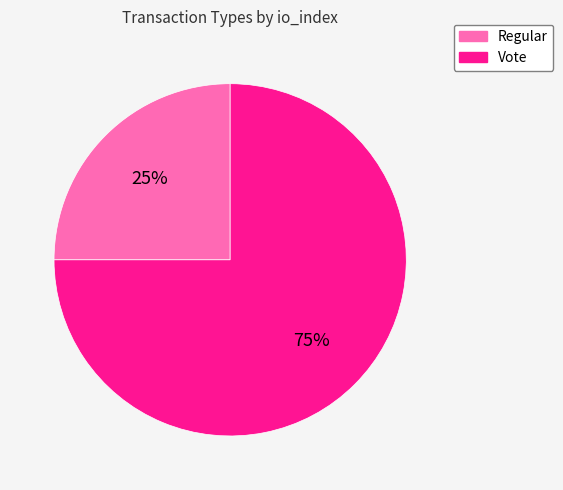

What is the largest slice in the pie chart?

Vote